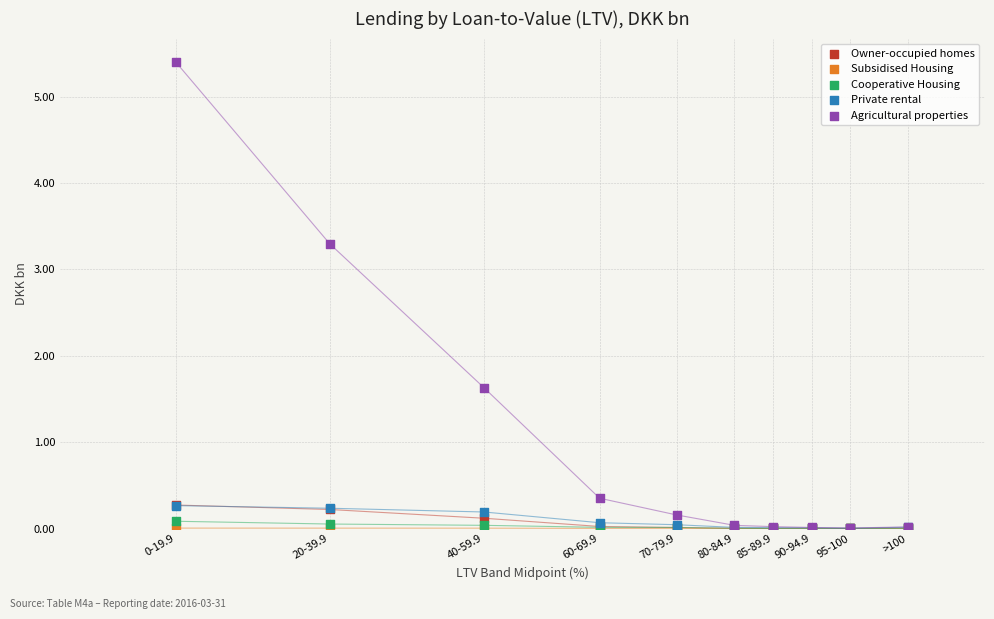

Across all series, what Y value is closest to 2?

1.6